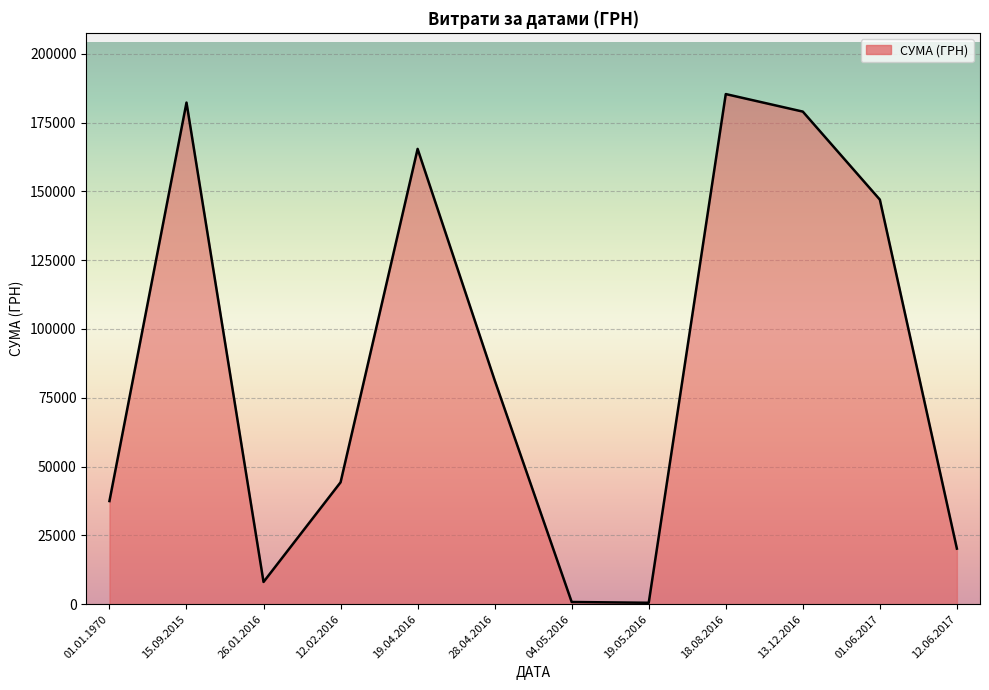

At which label is the value closest to 92939?

28.04.2016